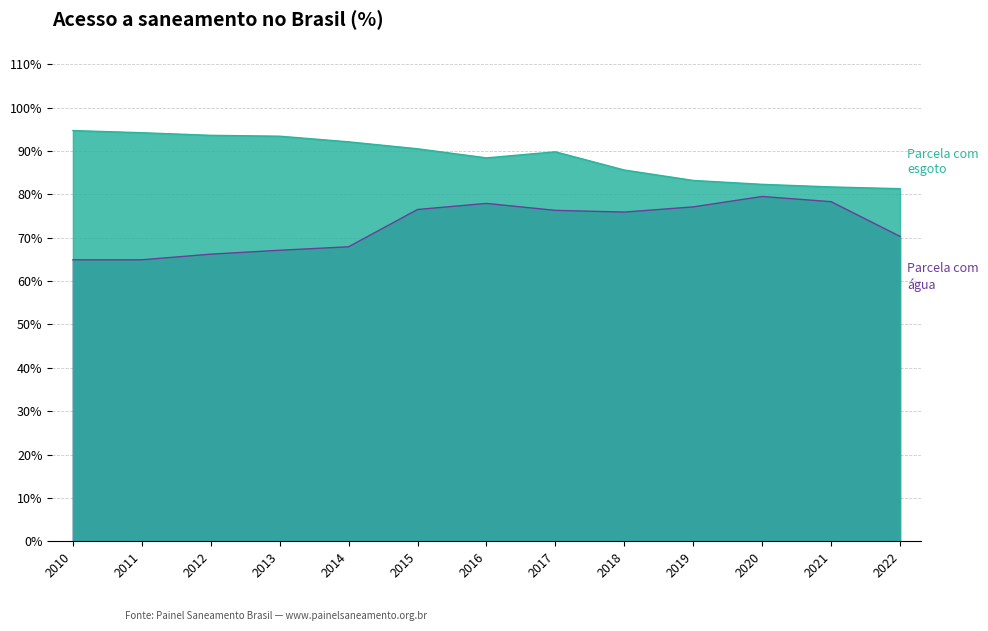

Which has a higher value, 2011 or 2022?

2022